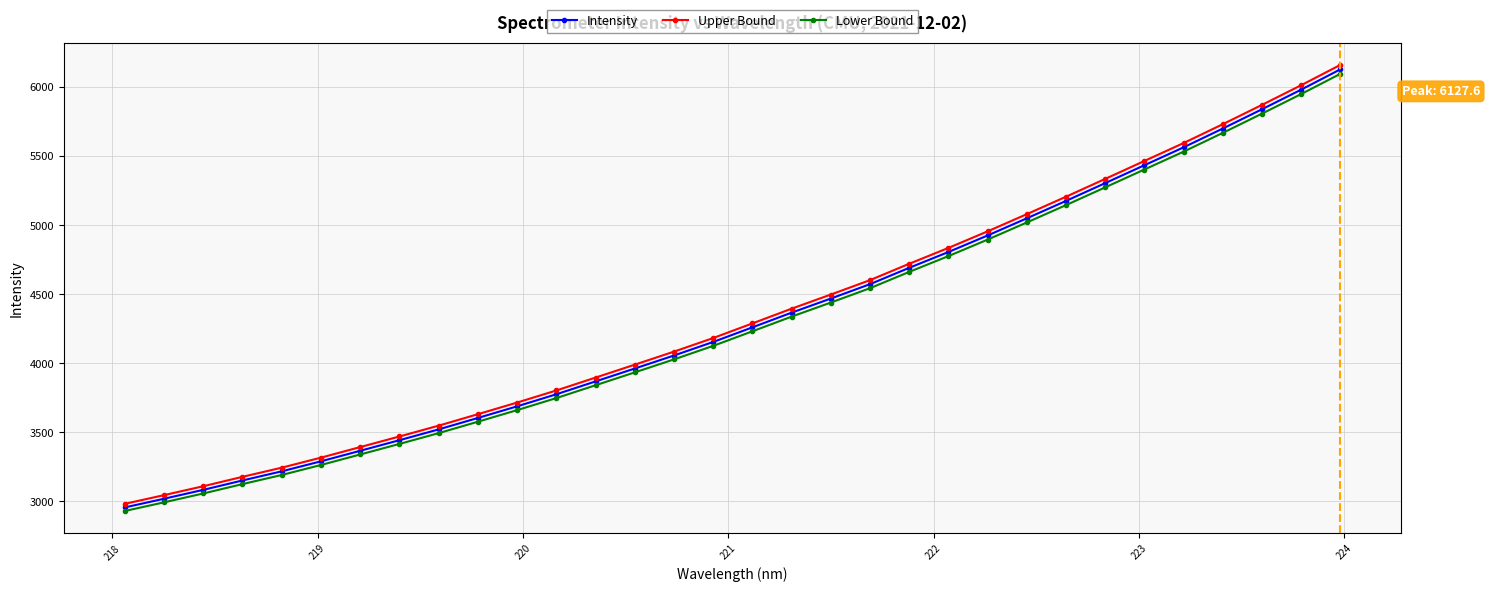

What is the minimum value shown in the chart?

2930.7